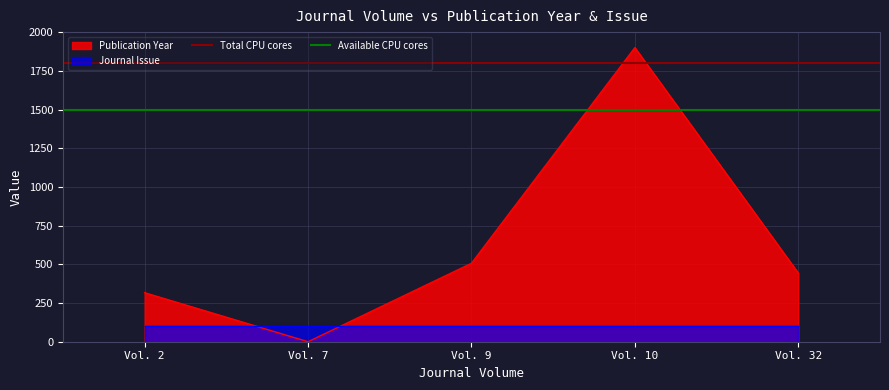

What is the average value of the Available CPU cores series?

1500